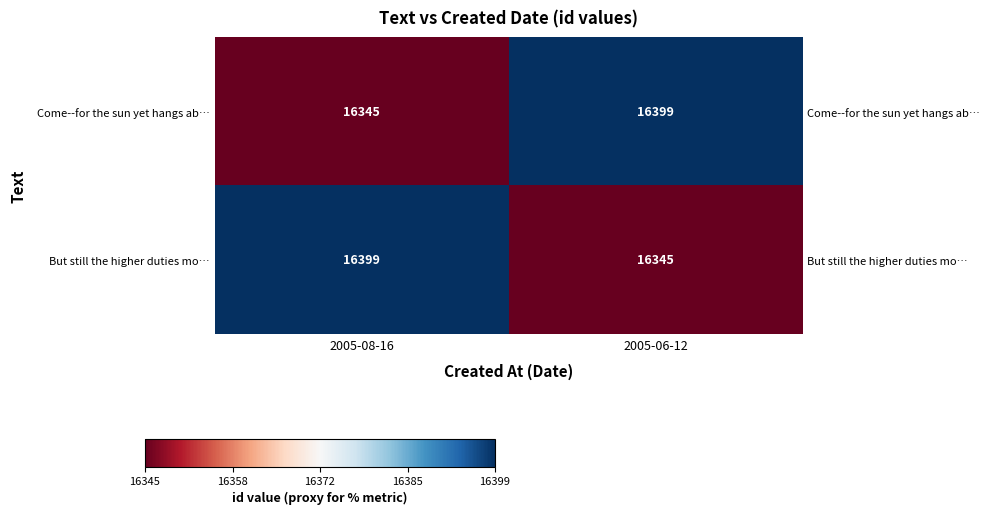

What is the smallest value displayed?

16345